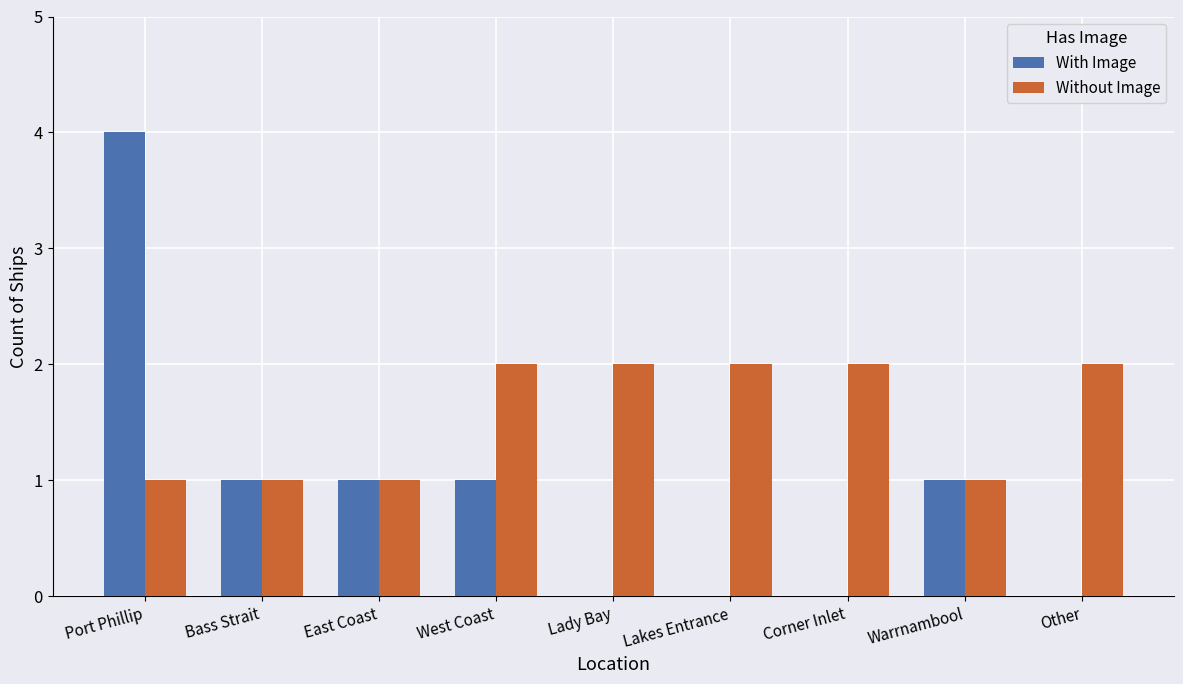

Does the chart contain stacked bars?

No